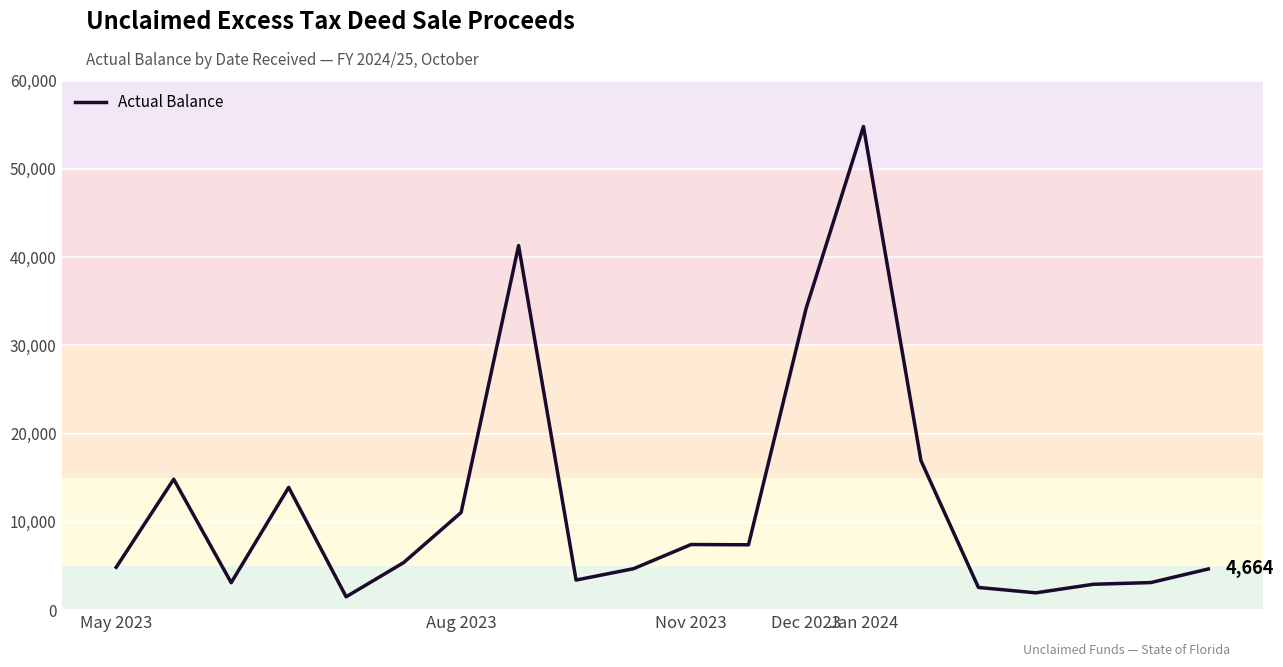

What is the minimum value shown in the chart?

1512.7